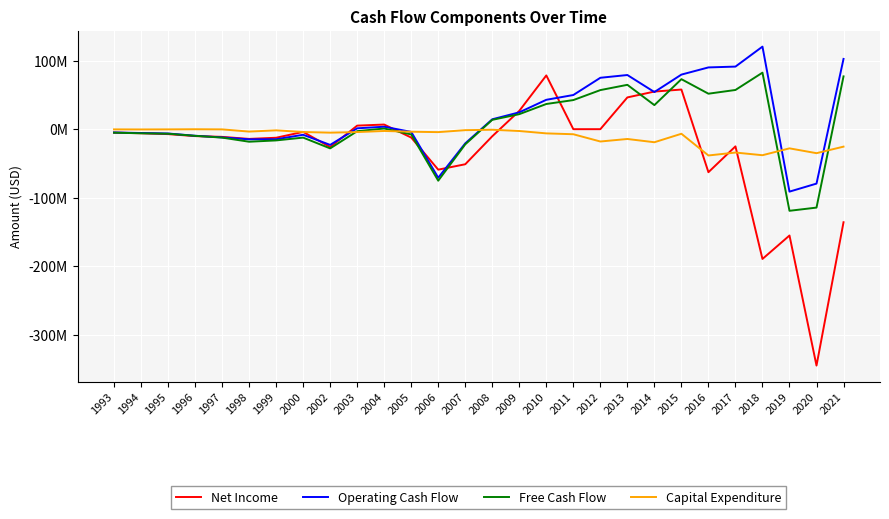

Rank the series by their average value, from lowest to highest.

Net Income, Capital Expenditure, Free Cash Flow, Operating Cash Flow